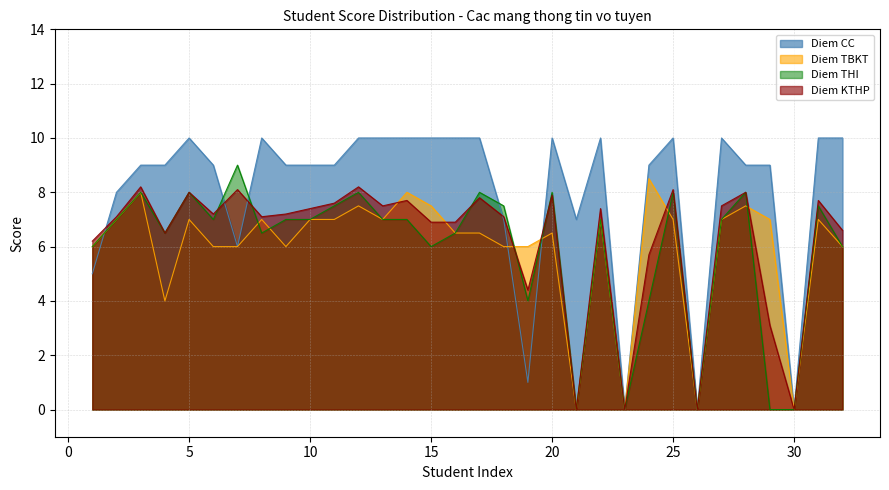

What is the difference between the highest and lowest values at 7?

3.0